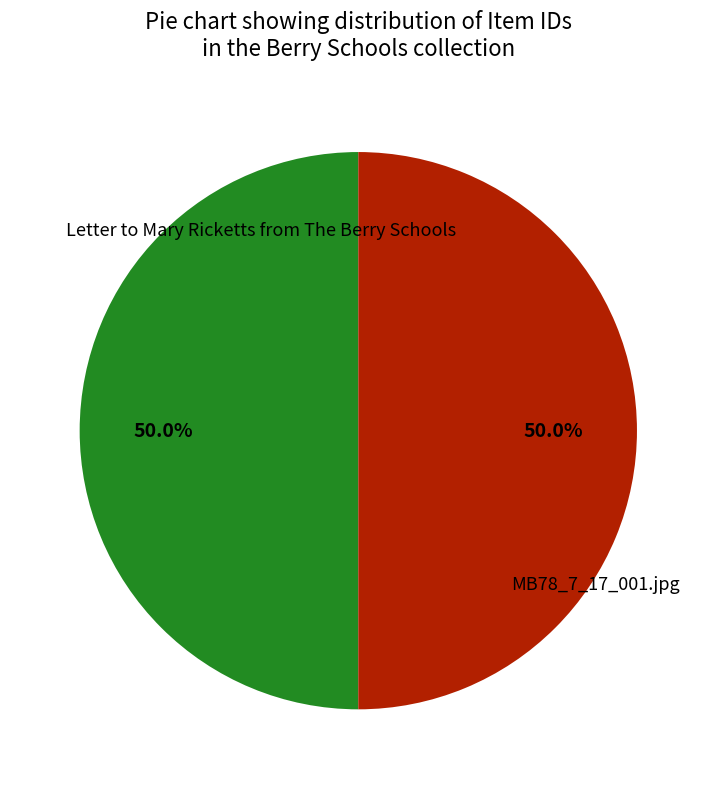

Do MB78_7_17_001.jpg and Letter to Mary Ricketts from The Berry Schools together represent more than half of the pie?

Yes